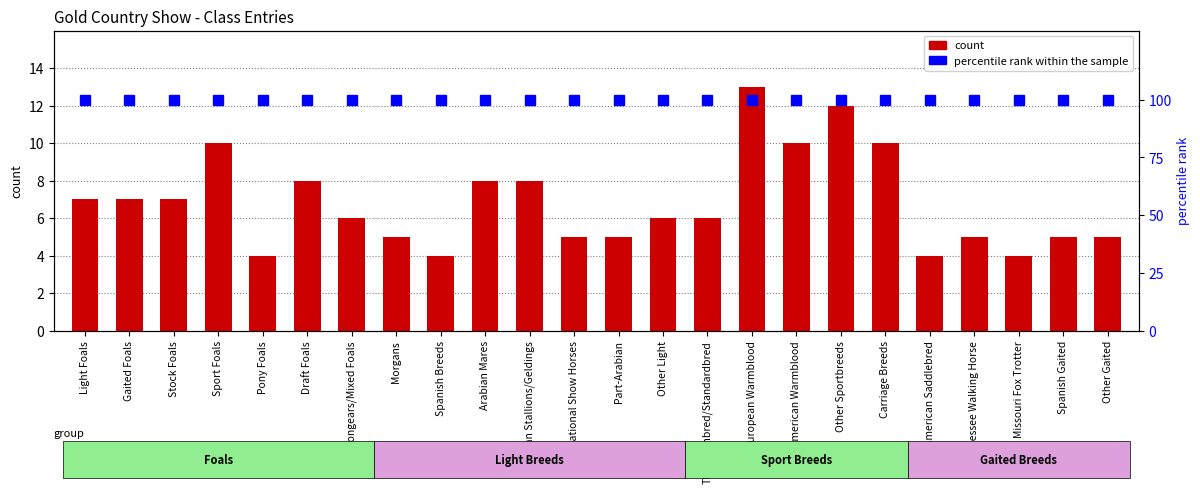

The value of percentile rank within the sample at Other Light is 100. True or false?

True